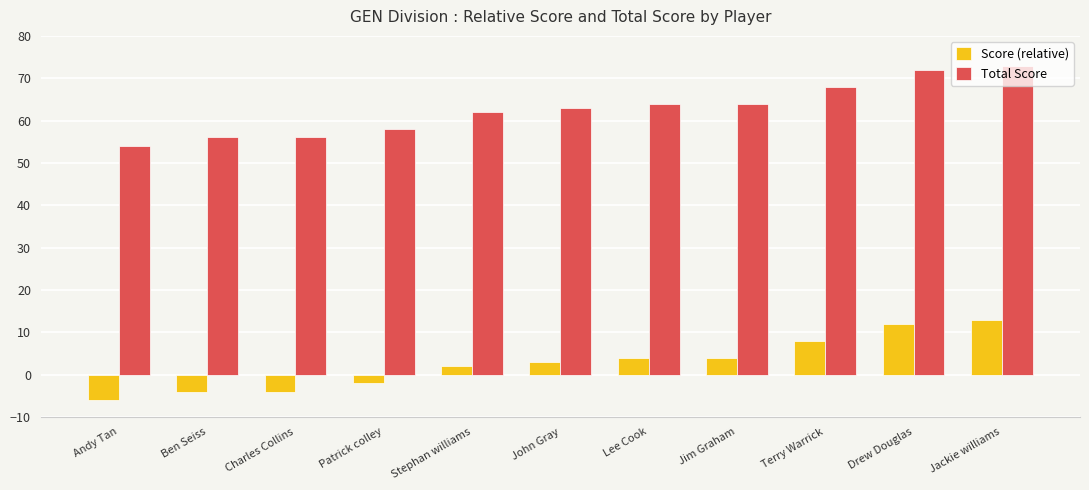

Does the chart contain stacked bars?

No